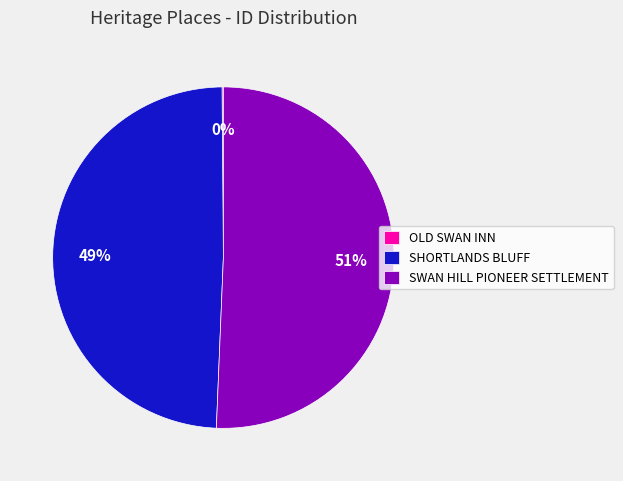

To the nearest percent, what portion does SHORTLANDS BLUFF represent?

49%